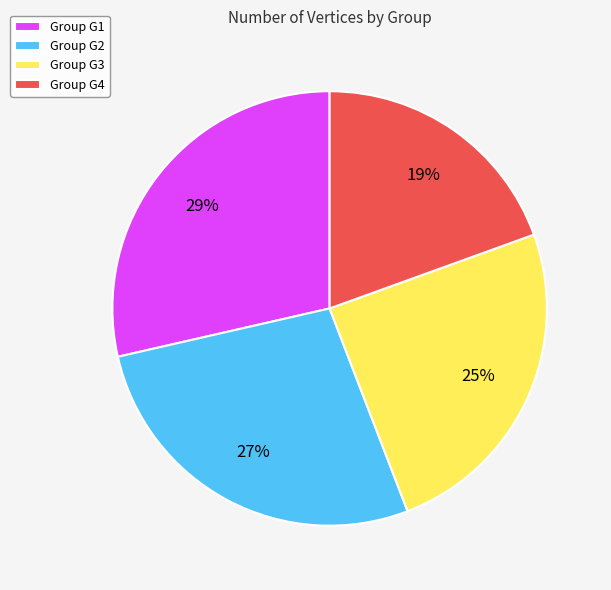

Is the sum of Group G3 and Group G4 greater than half?

No